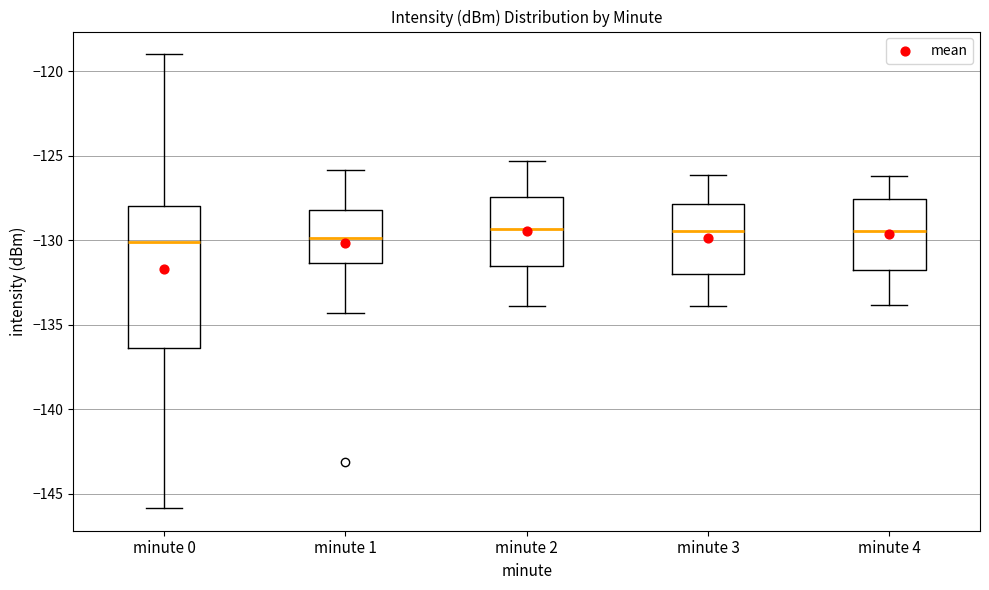

Reading left to right, read every box against the y-axis: the position of its median line, the range the box covers, and the ends of its whiskers. The values are not printed on the chart, so give them approximately, as read against the axis.

minute 0: median -130.0, box -136.5 to -128.0, whiskers -146.0 to -119.0
minute 1: median -130.0, box -131.5 to -128.0, whiskers -134.5 to -126.0
minute 2: median -129.5, box -131.5 to -127.5, whiskers -134.0 to -125.5
minute 3: median -129.5, box -132.0 to -128.0, whiskers -134.0 to -126.0
minute 4: median -129.5, box -131.5 to -127.5, whiskers -134.0 to -126.0